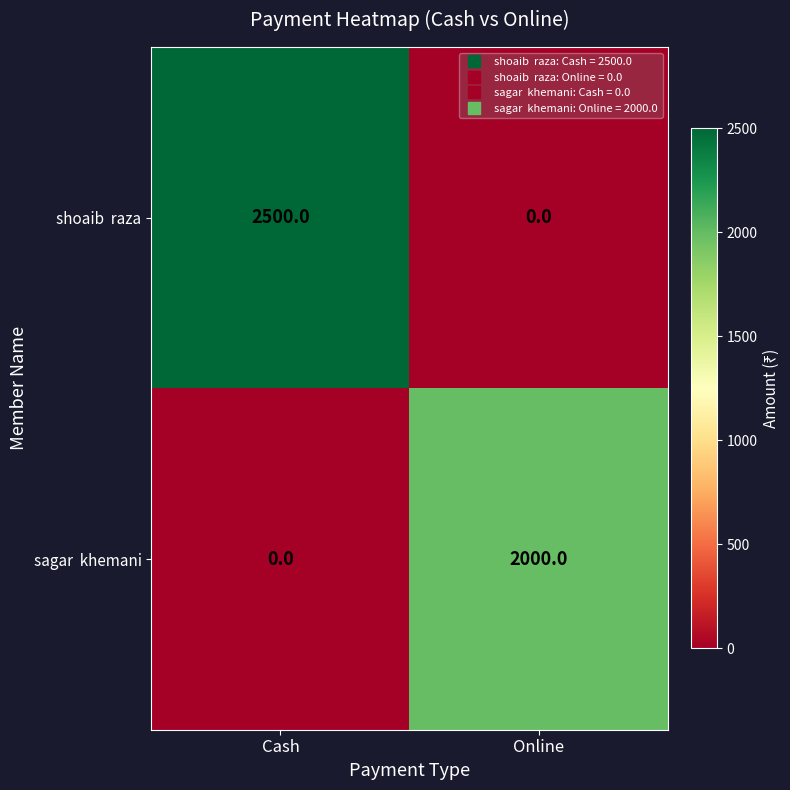

What is the greatest value displayed?

2500